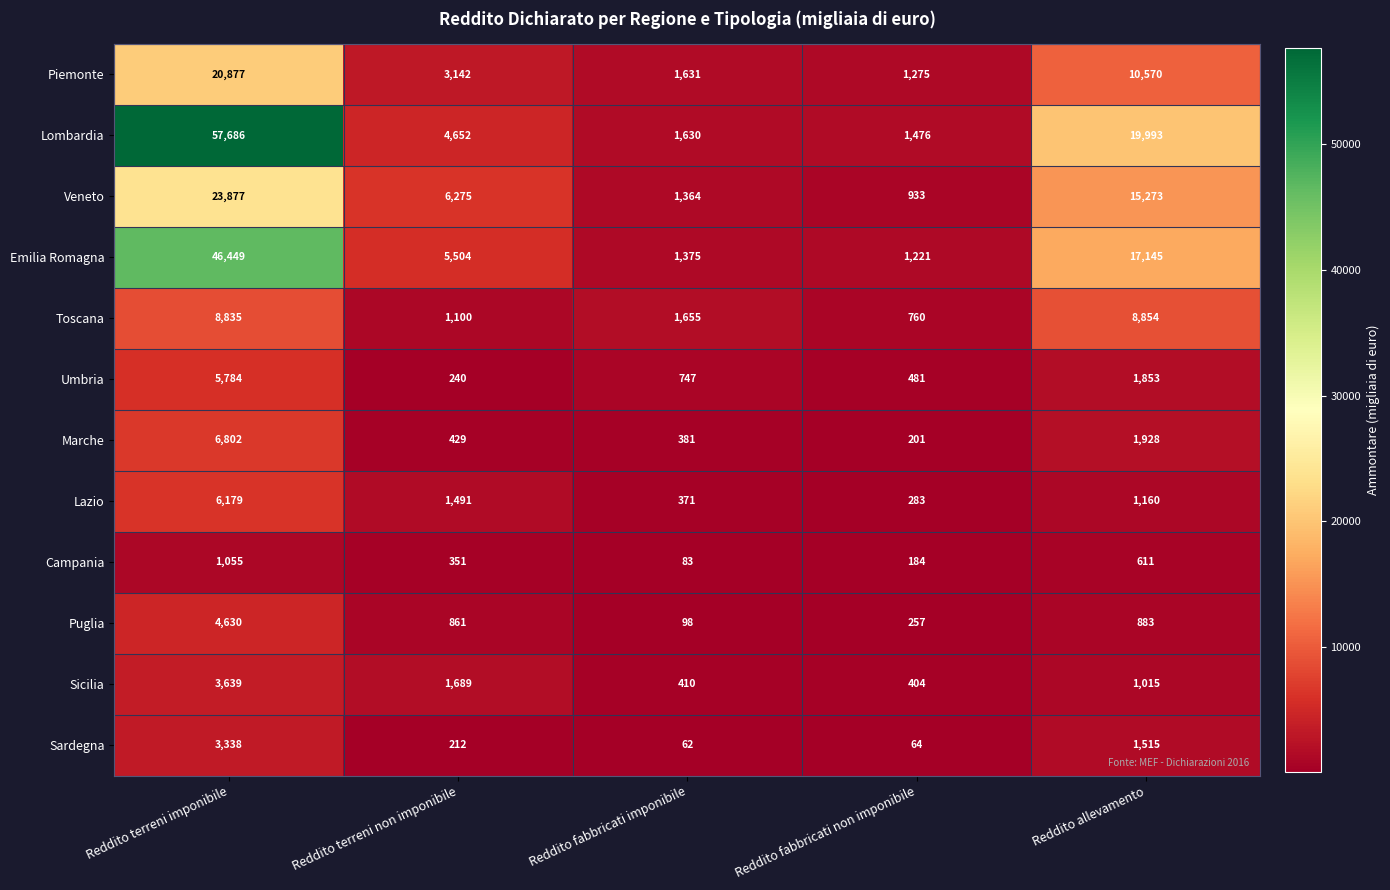

Which category has the highest value in the Emilia Romagna series?

Reddito terreni imponibile